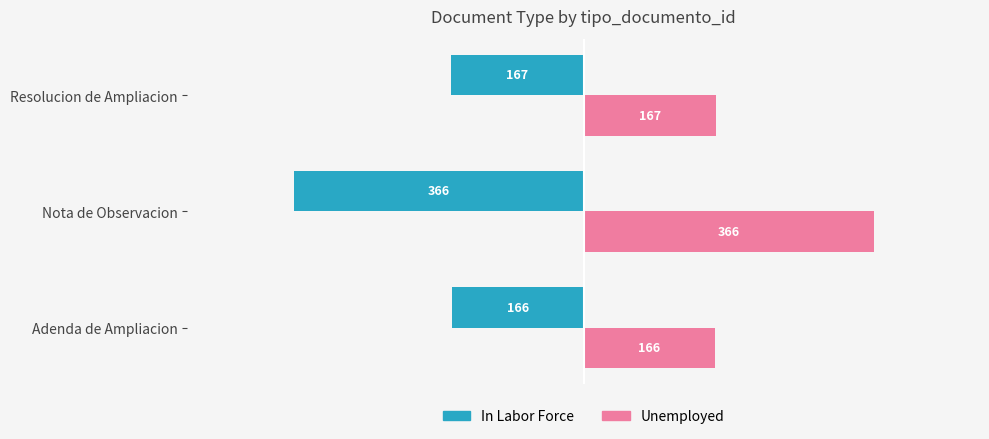

The value of In Labor Force at Nota de Observacion is -529. True or false?

False